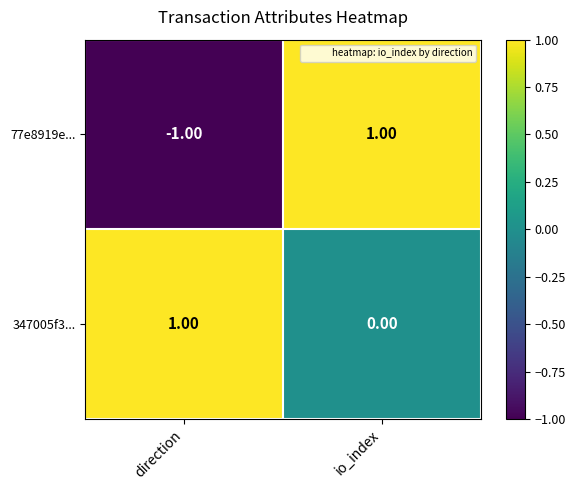

How many distinct data groups are displayed?

2